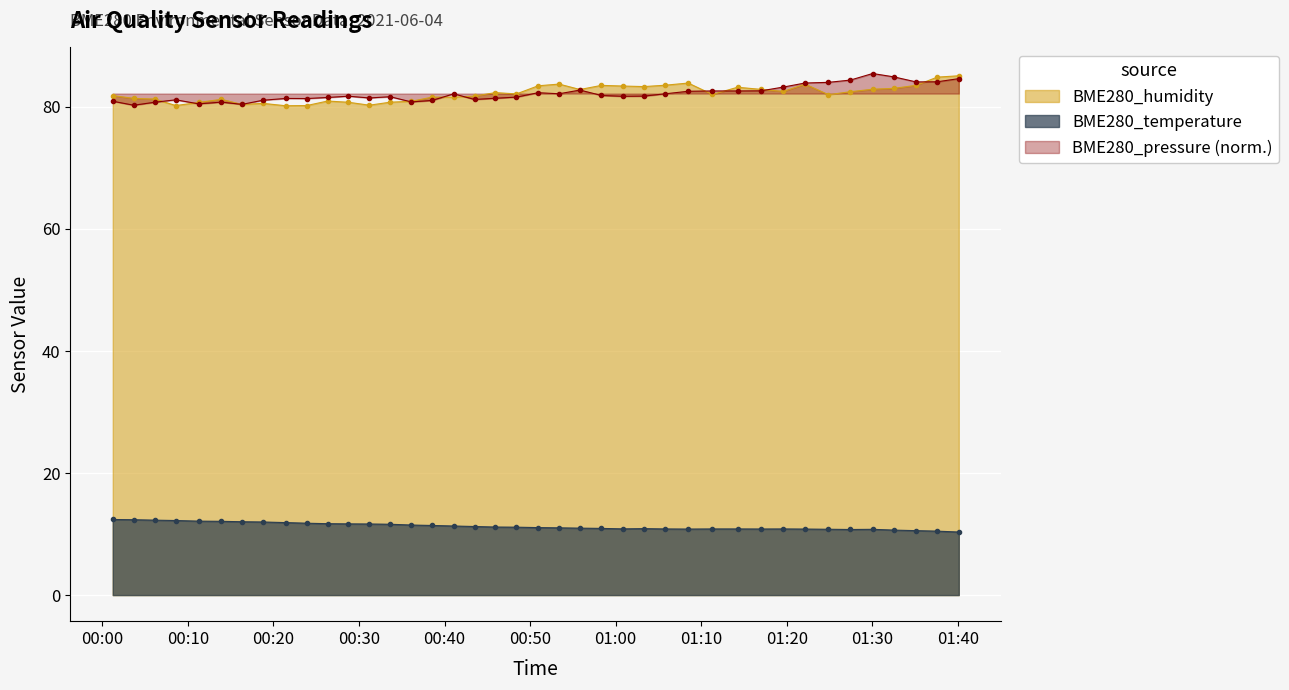

True or false: BME280_pressure (norm.) and BME280_temperature intersect in this chart.

False